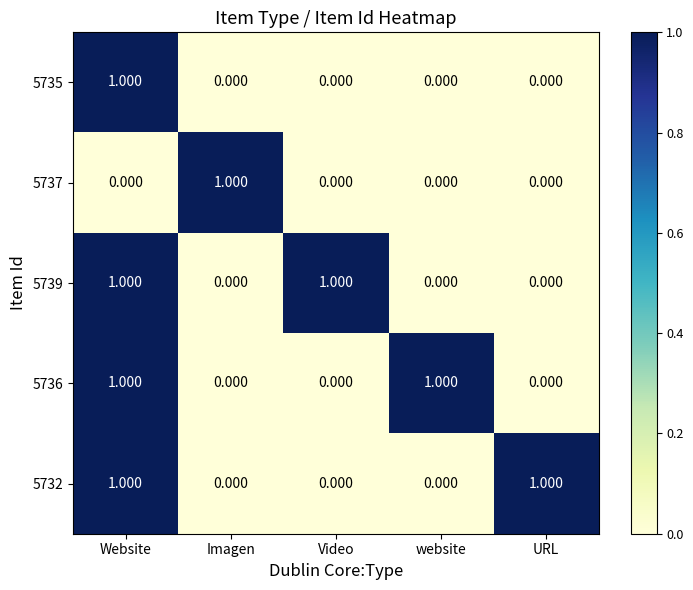

At which category is the sum across all series the highest?

Website